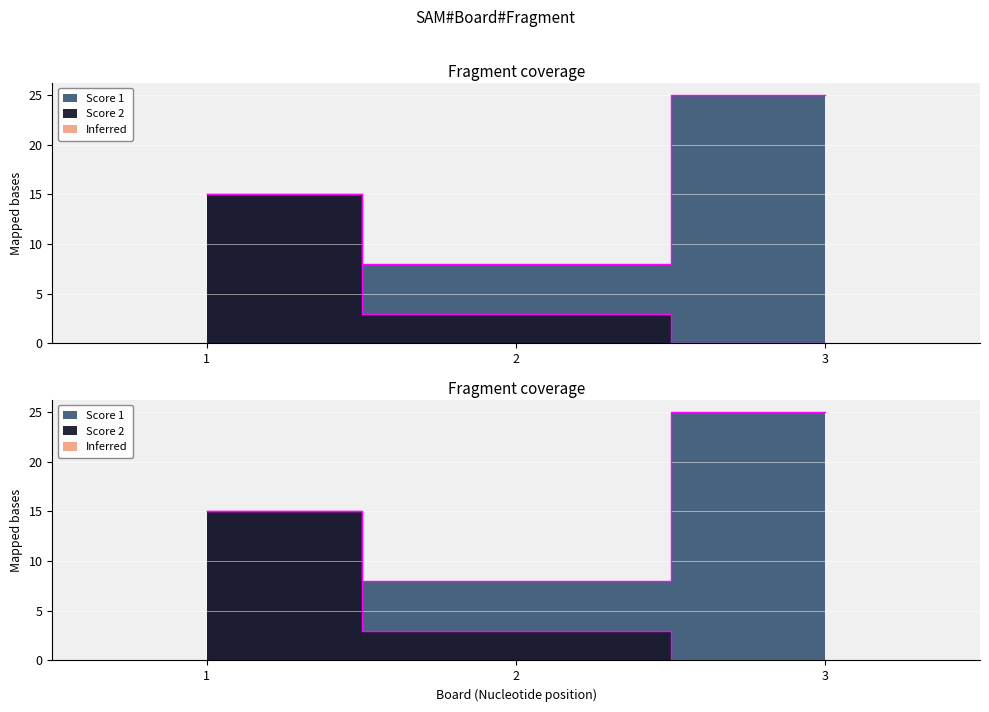

What is the average value of the Score 2 series?

6